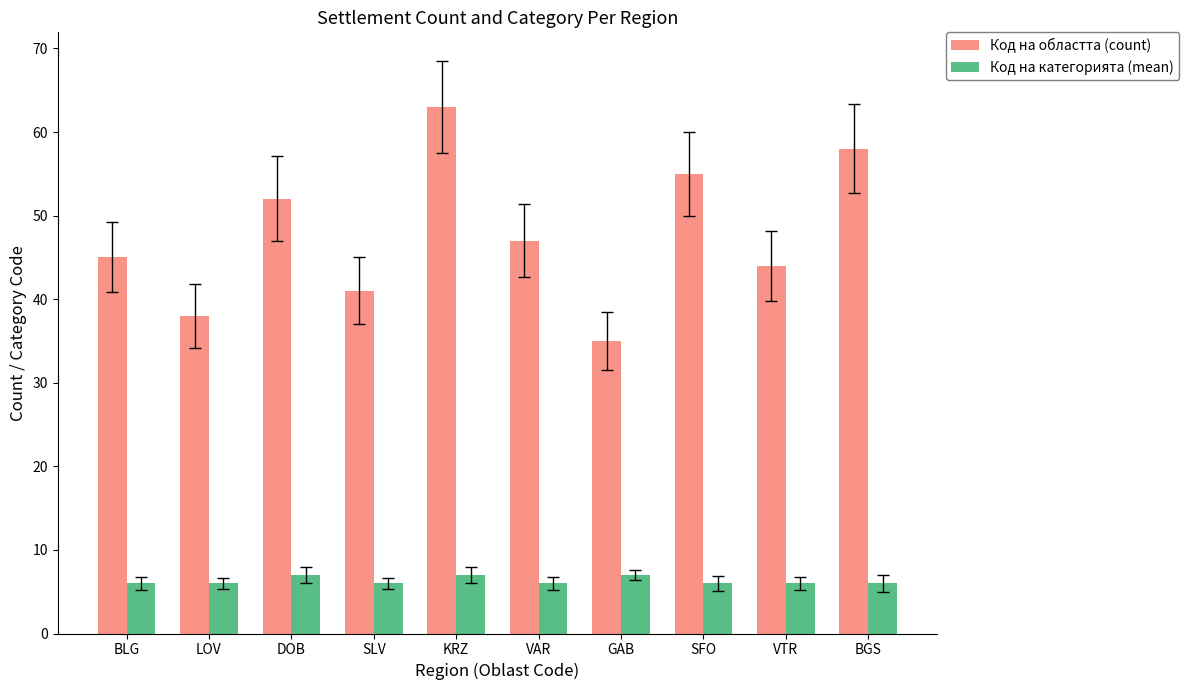

Rank the categories by Код на областта (count) value from lowest to highest.

GAB, LOV, SLV, VTR, BLG, VAR, DOB, SFO, BGS, KRZ